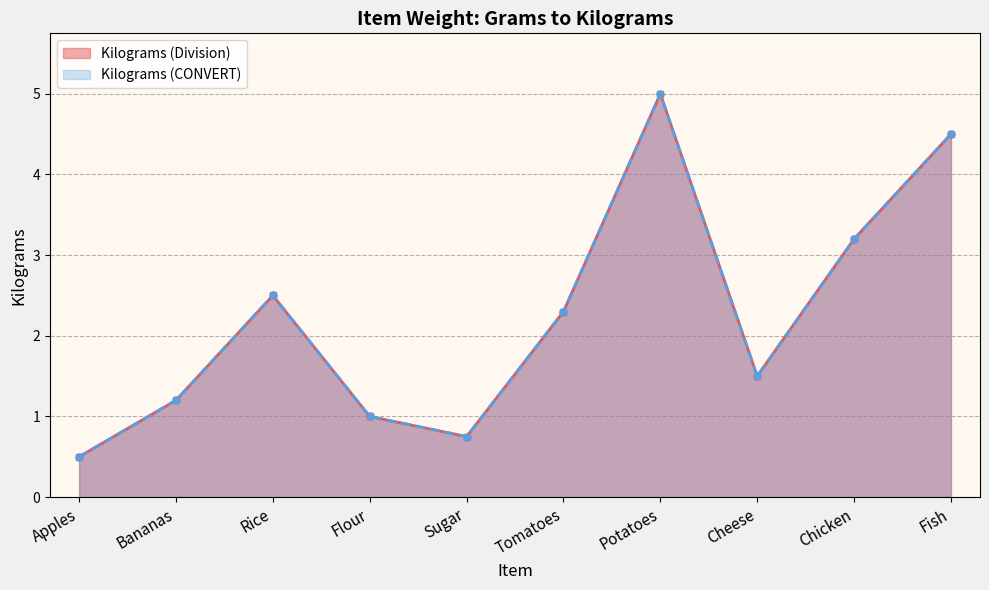

What is the highest value of the Kilograms (CONVERT) series?

5.0